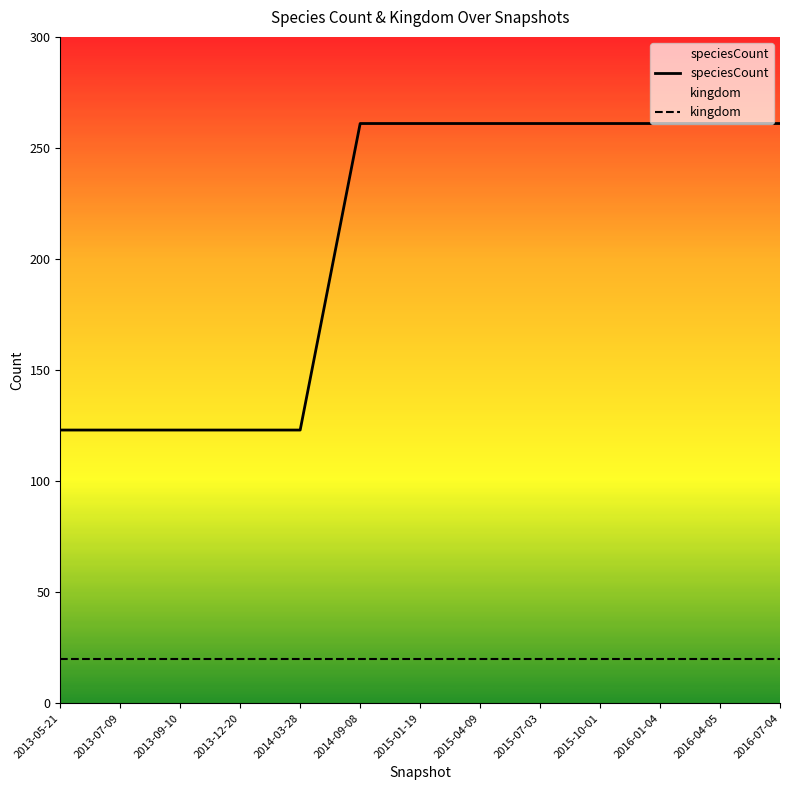

What is the total value across all series at 2015-07-03?

281